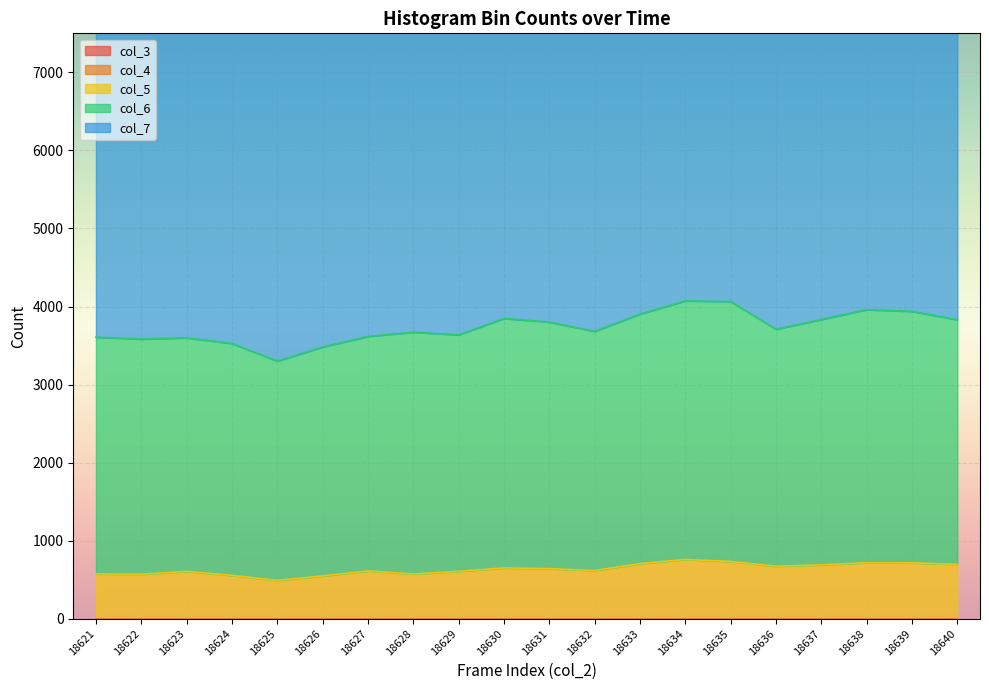

True or false: col_3 and col_5 cross at least once.

False